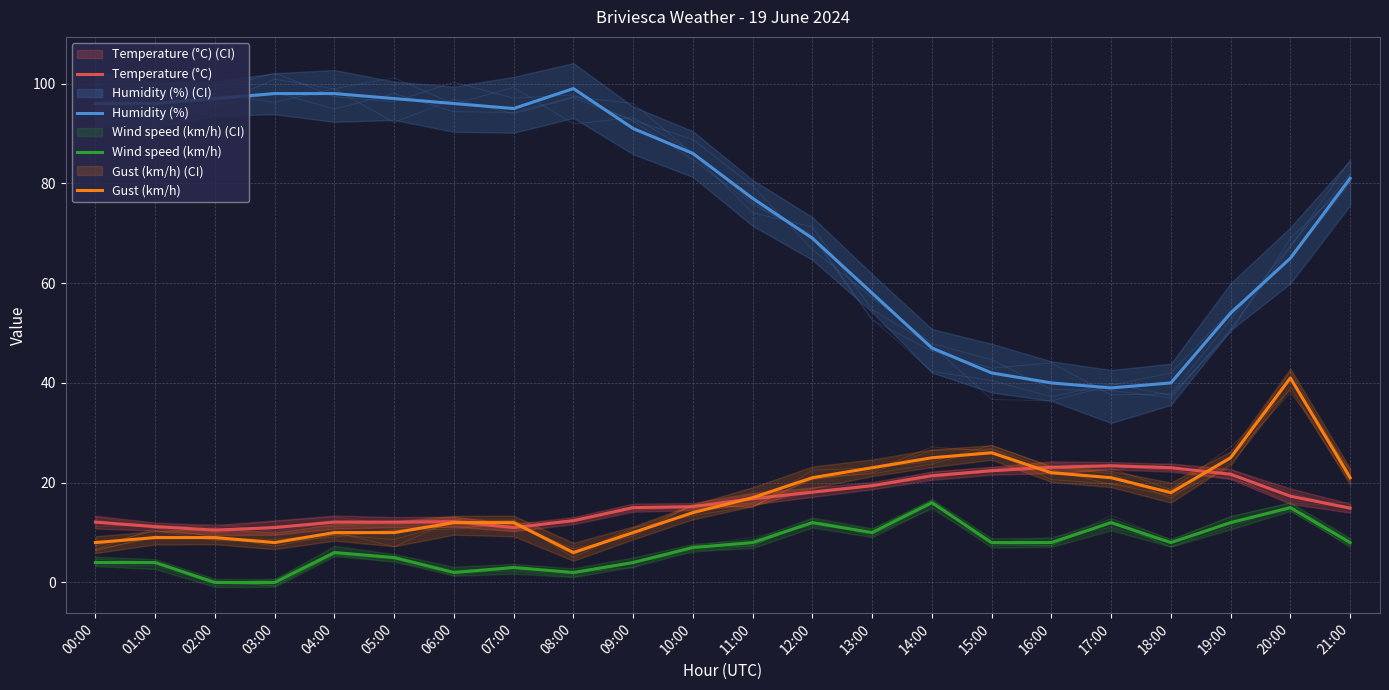

Is it true that Humidity (%) equals 131.6 at 02:00?

False